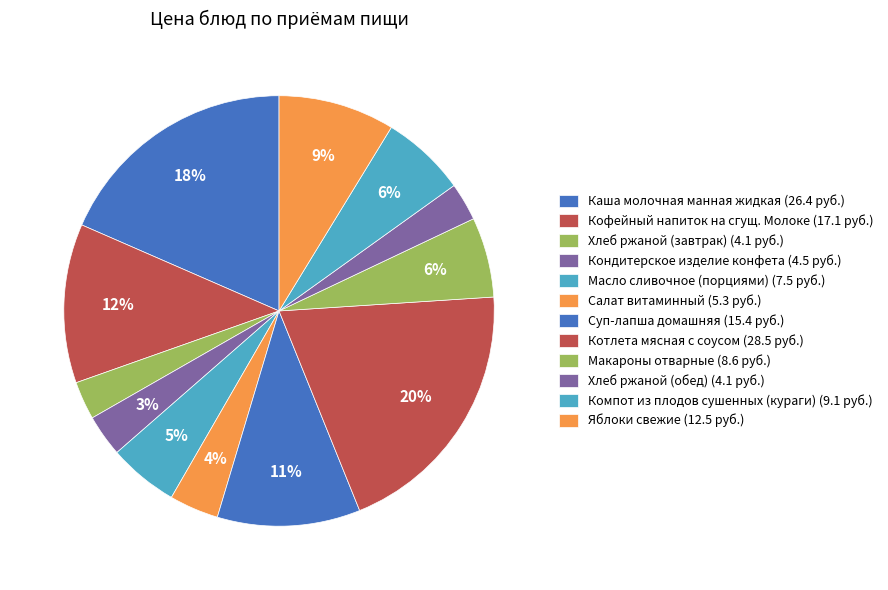

Count the number of slices in the pie.

12